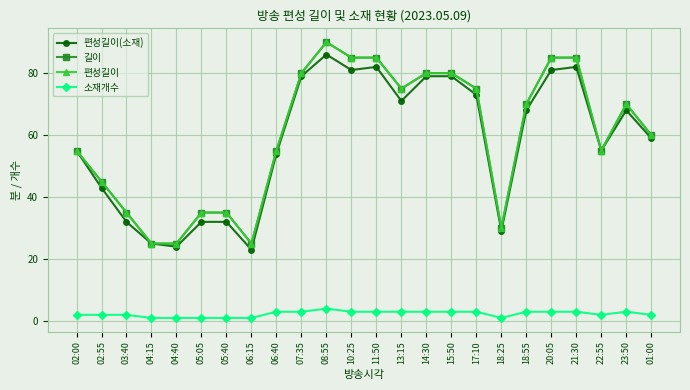

Does the chart have visible grid lines?

Yes